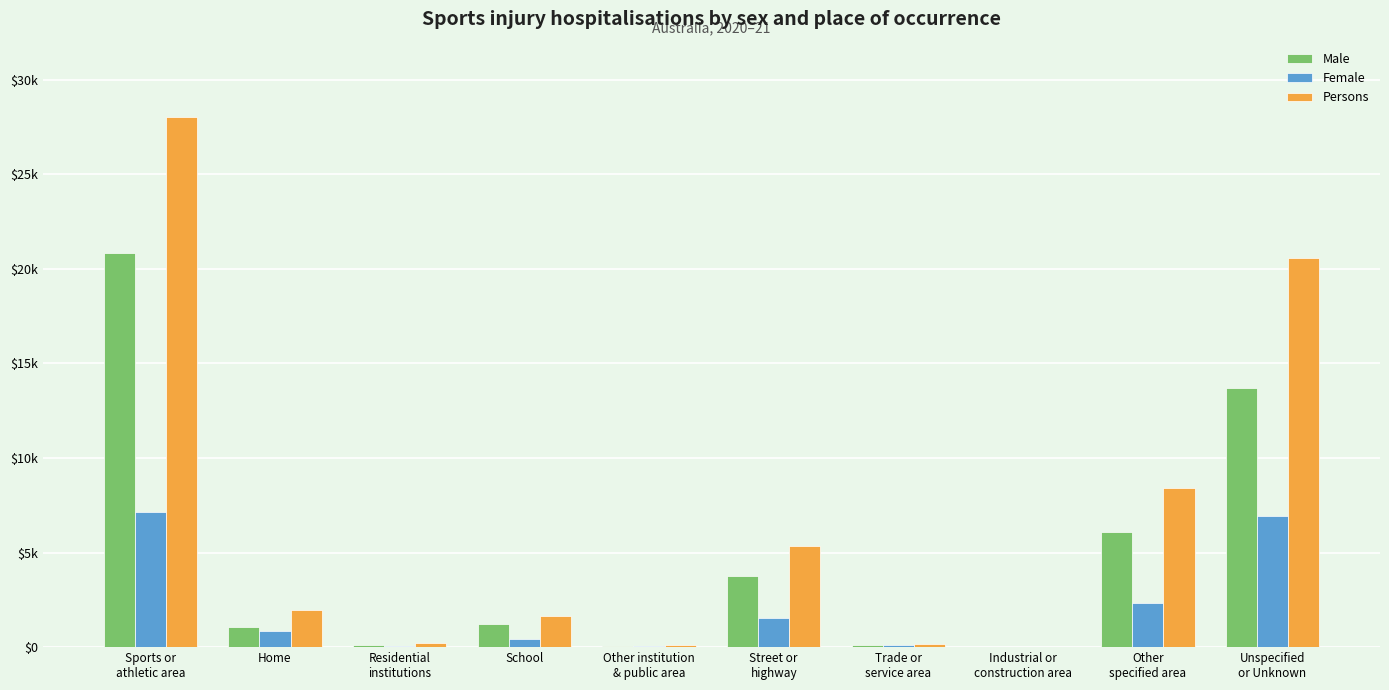

What are all the series names shown in the legend?

Male, Female, Persons